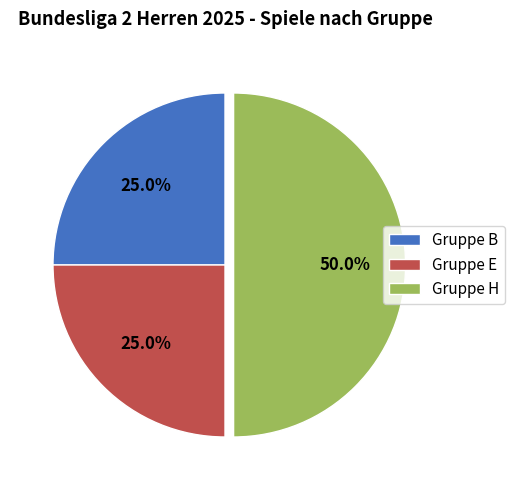

Which slice is the largest?

Gruppe H